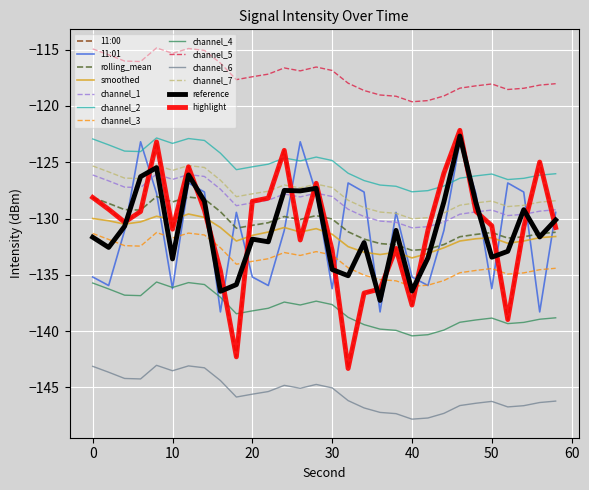

What is the value of the 11:01 point at the 2nd from the left?

-136.0